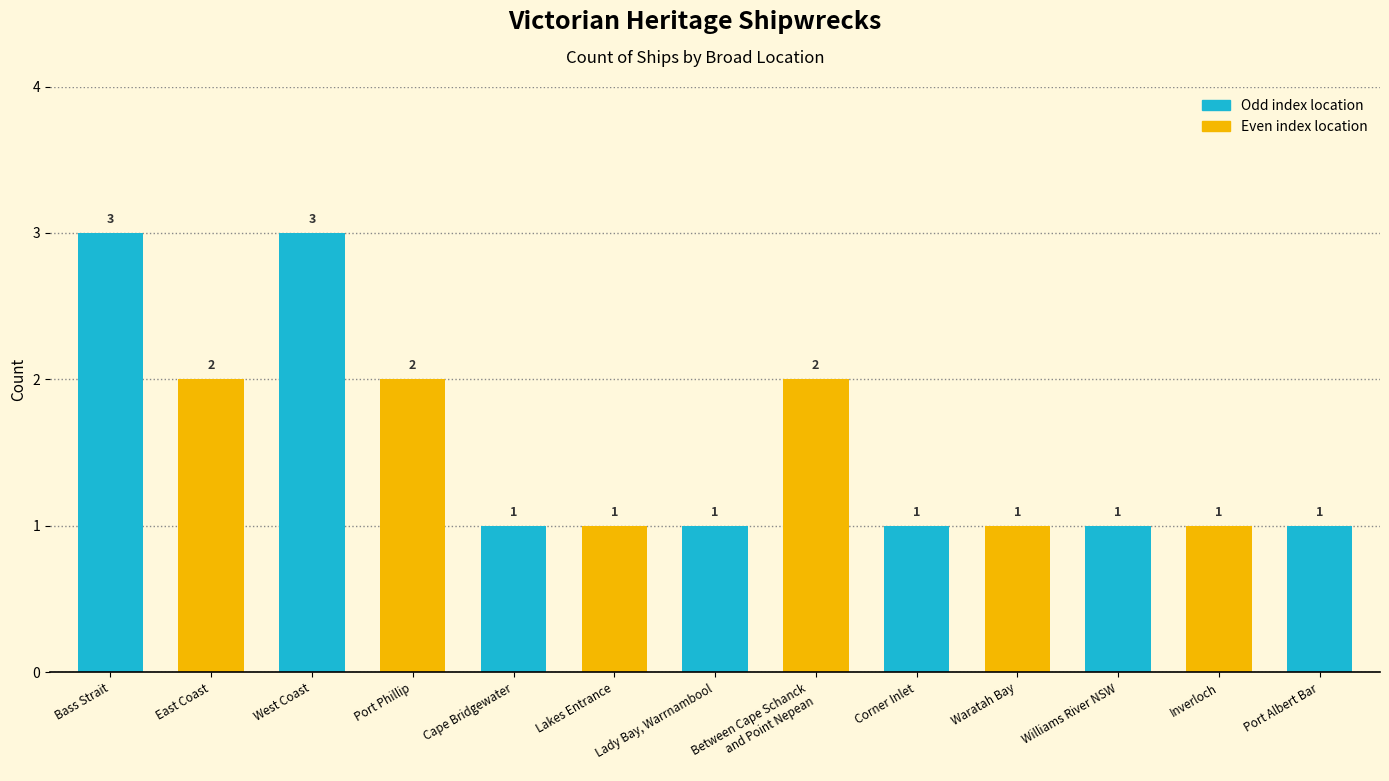

What is the label of the 1st bar from the right?

Port Albert Bar